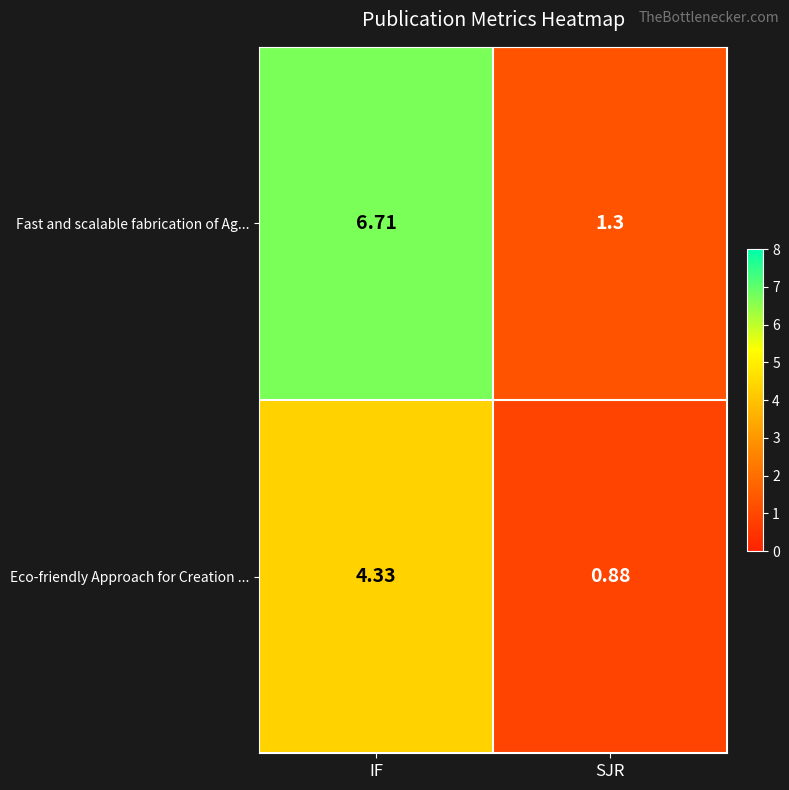

What is the total value across all series at SJR?

2.2